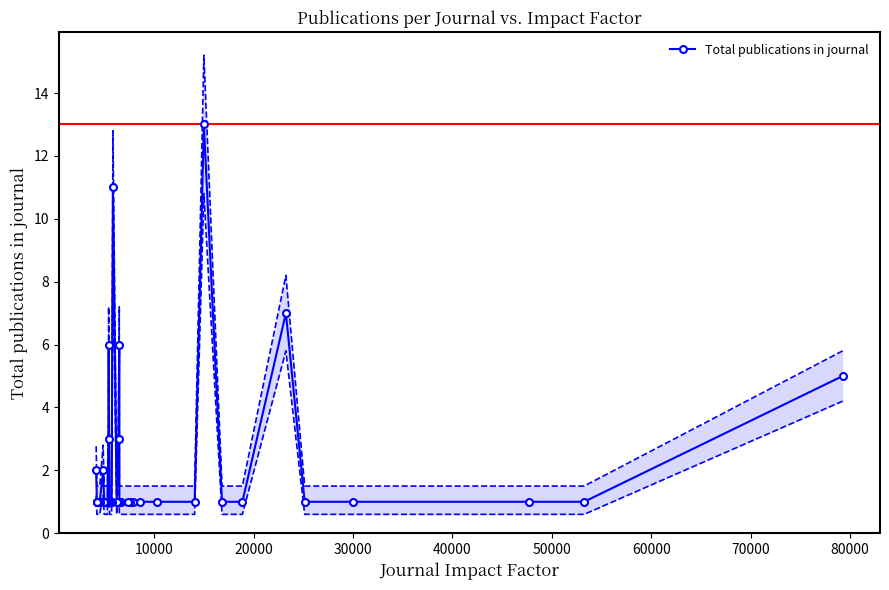

What is the value of the Total publications in journal point at the 30th from the left?

1